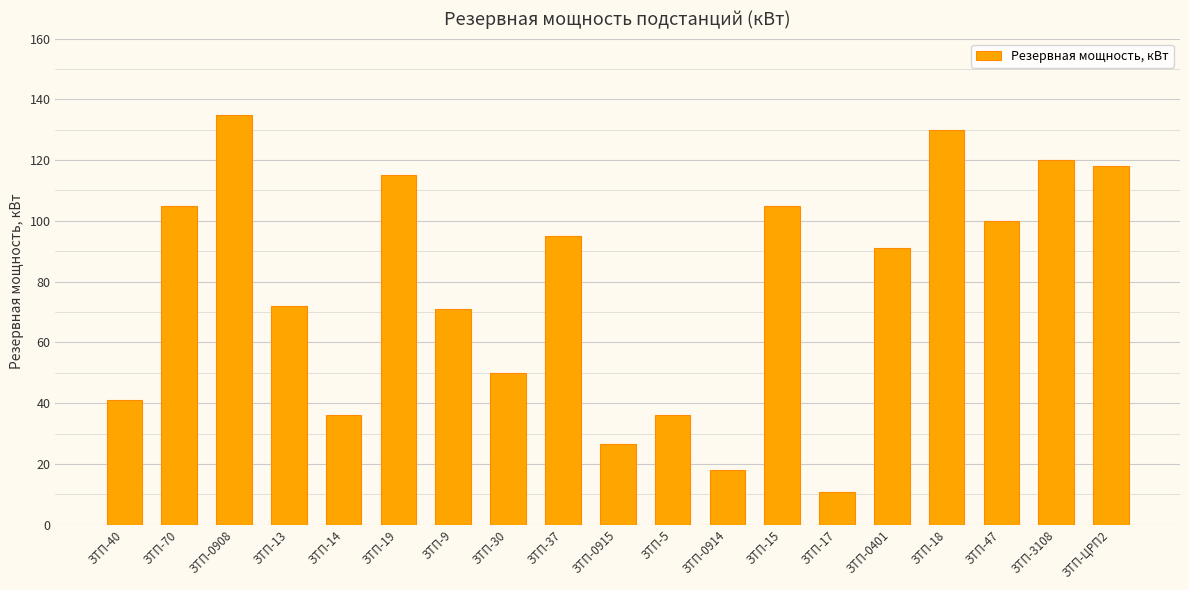

What is the greatest value displayed?

135.0